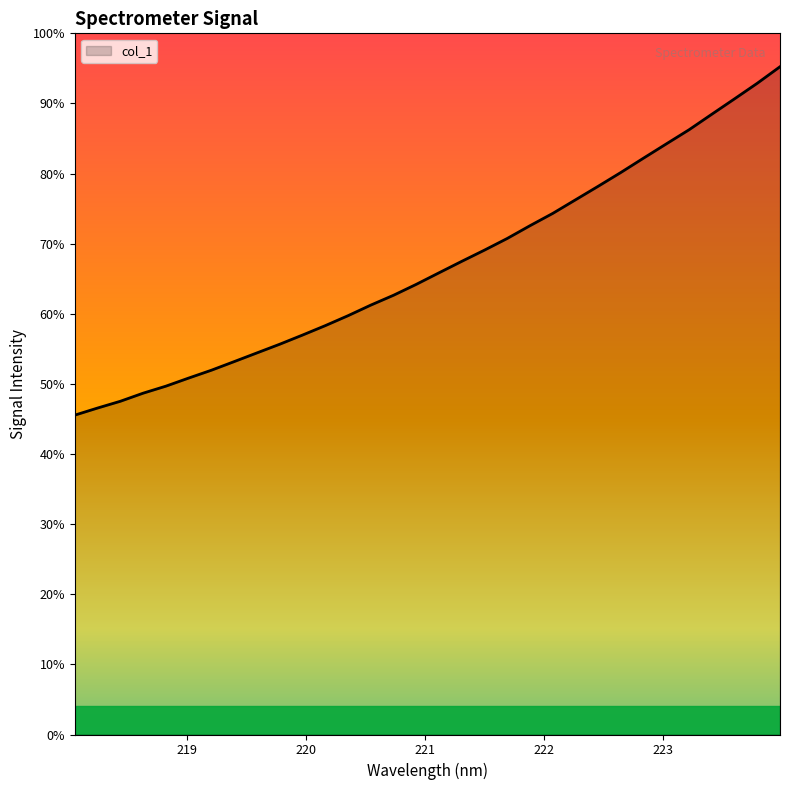

Does the chart have visible grid lines?

No